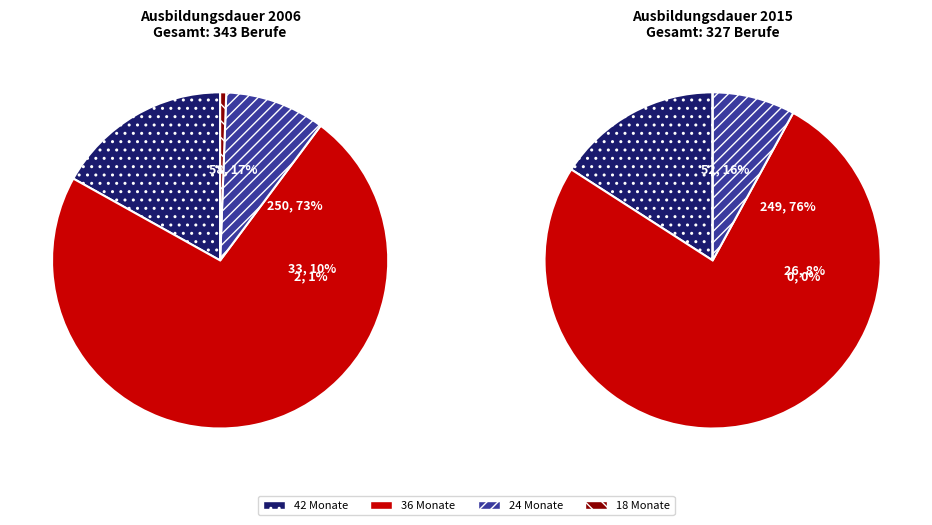

Which series has the largest range (max minus min)?

24 Monate